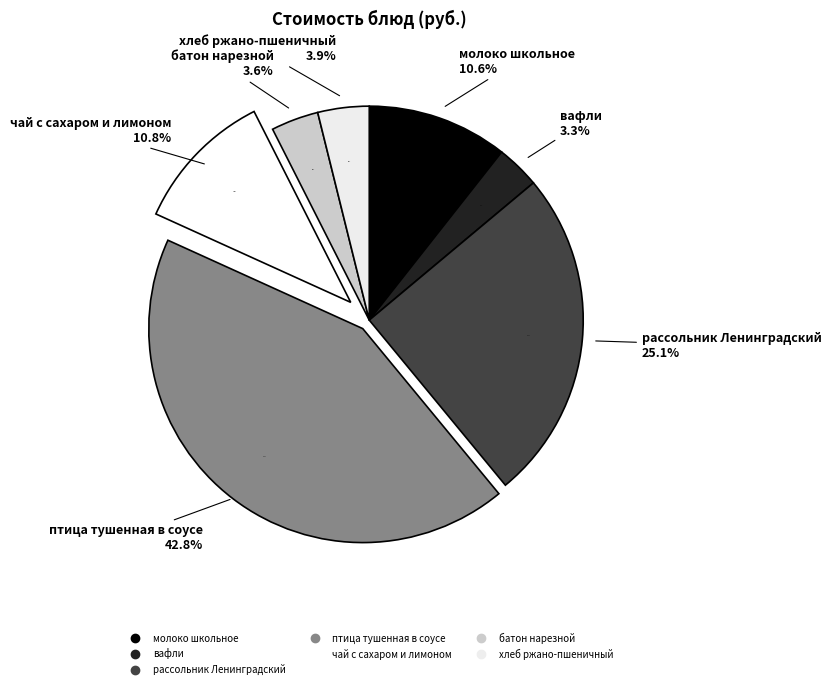

Which slice is the largest?

птица тушенная в соусе